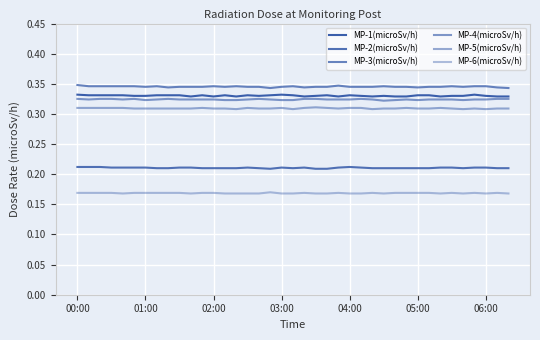

Which series has the largest range (max minus min)?

MP-3(microSv/h)